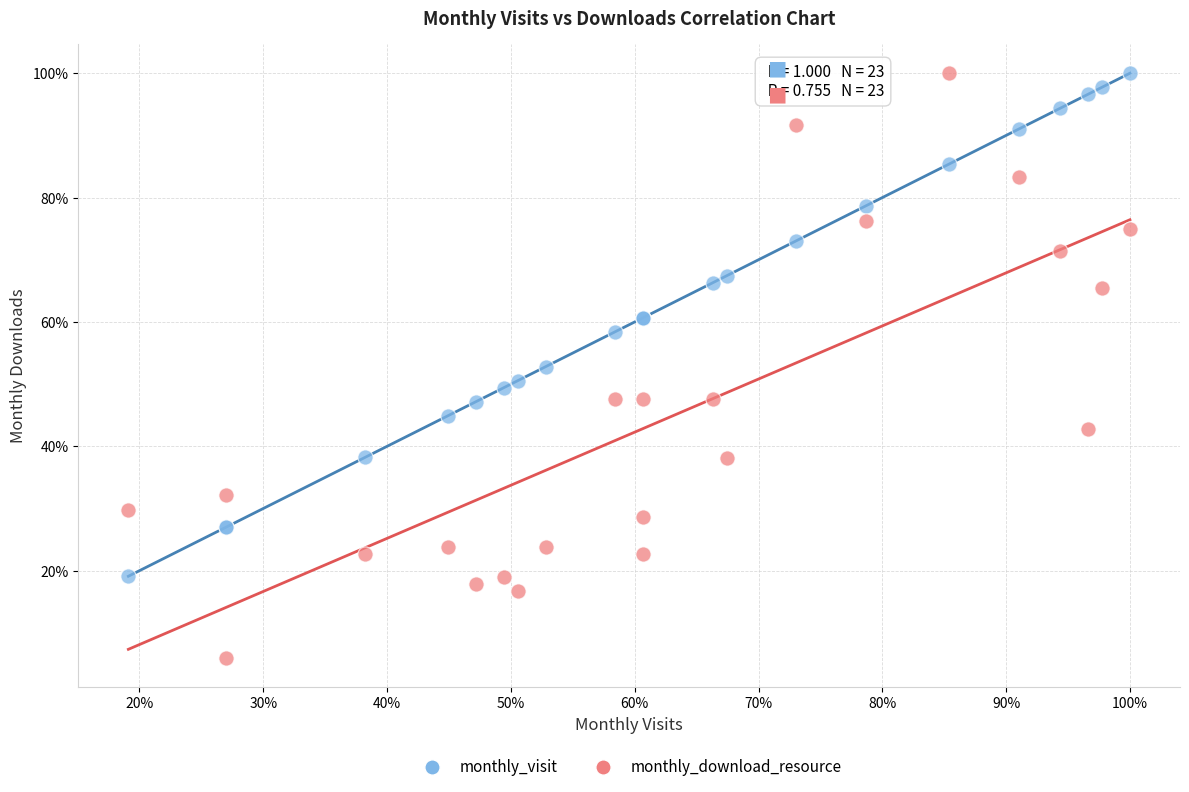

What are all the series names shown in the legend?

monthly_visit, monthly_download_resource